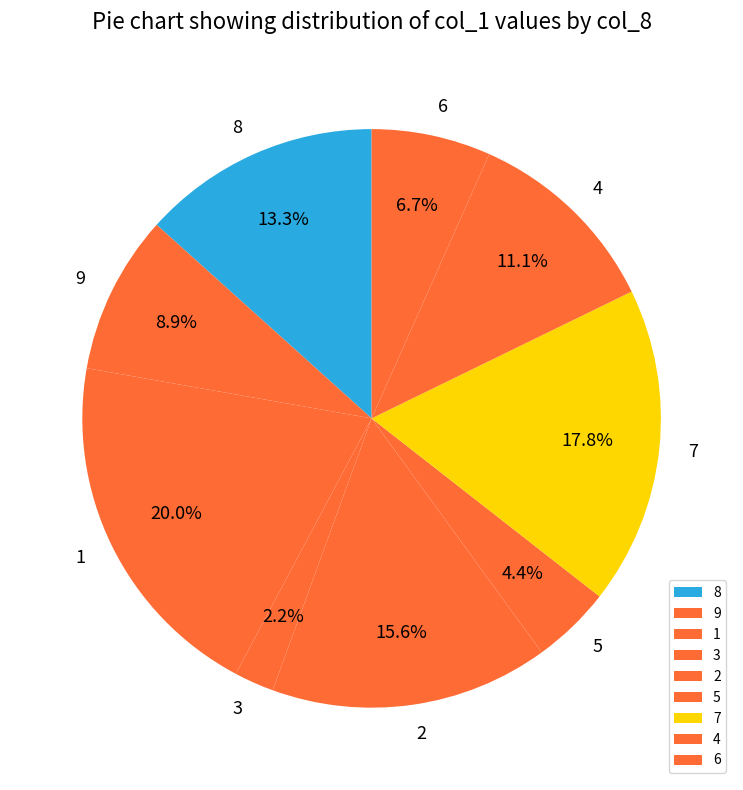

To the nearest percent, what percentage of the pie is 4?

11%